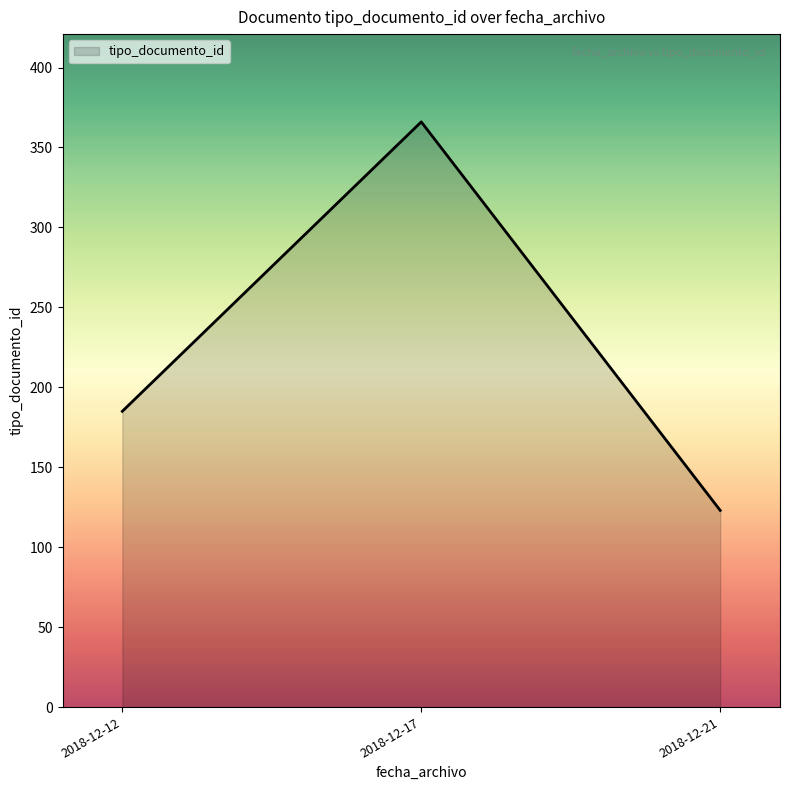

How many lines are shown in the chart?

1